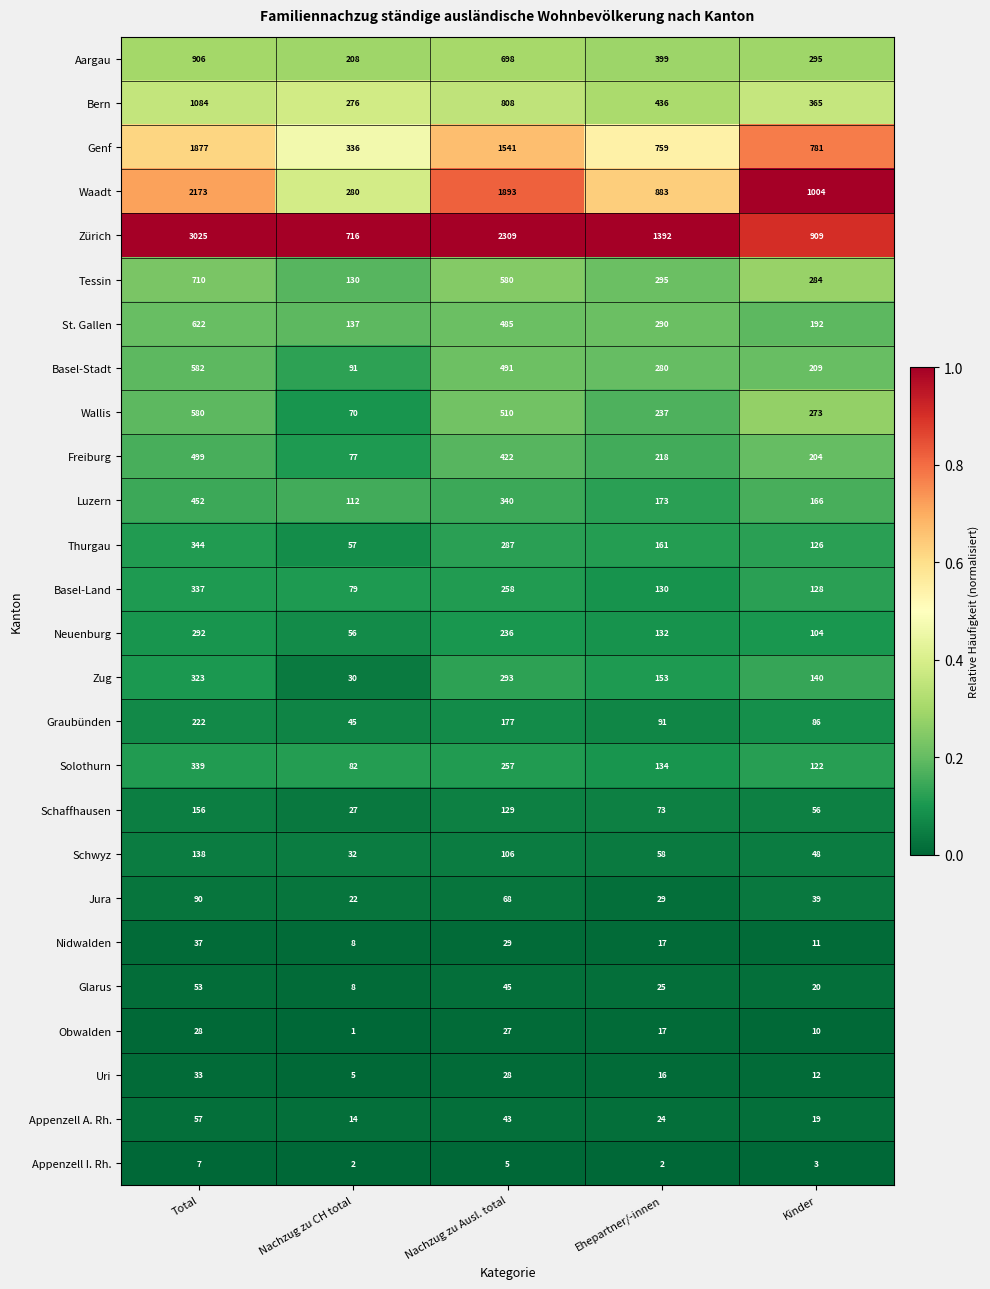

True or false: Obwalden has a value of 27 at Nachzug zu Ausl. total.

True